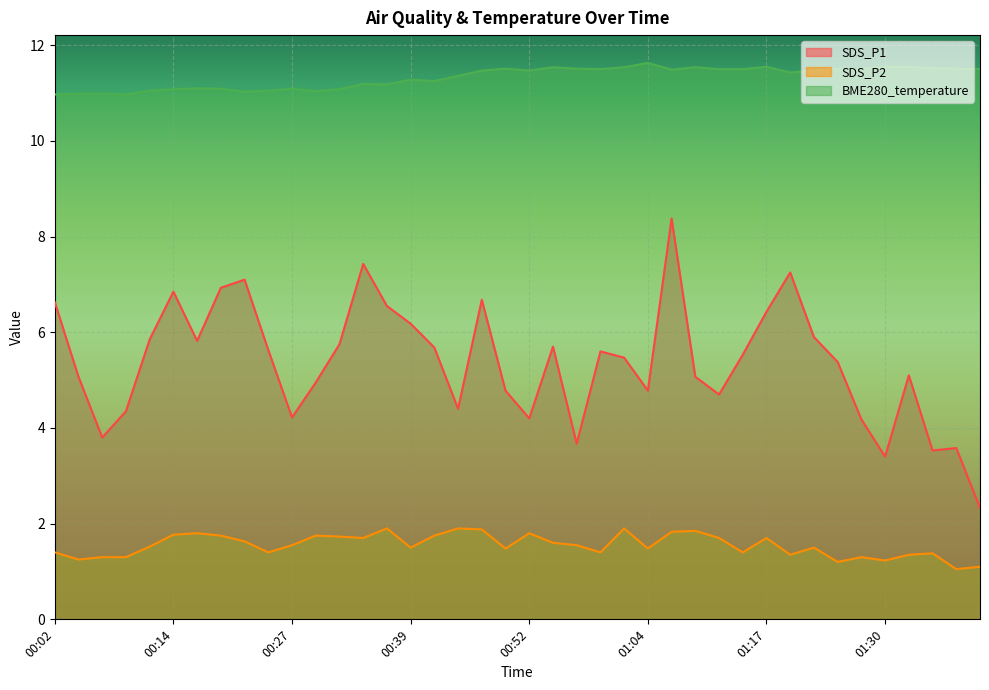

Does the chart display data point markers on the line(s)?

No